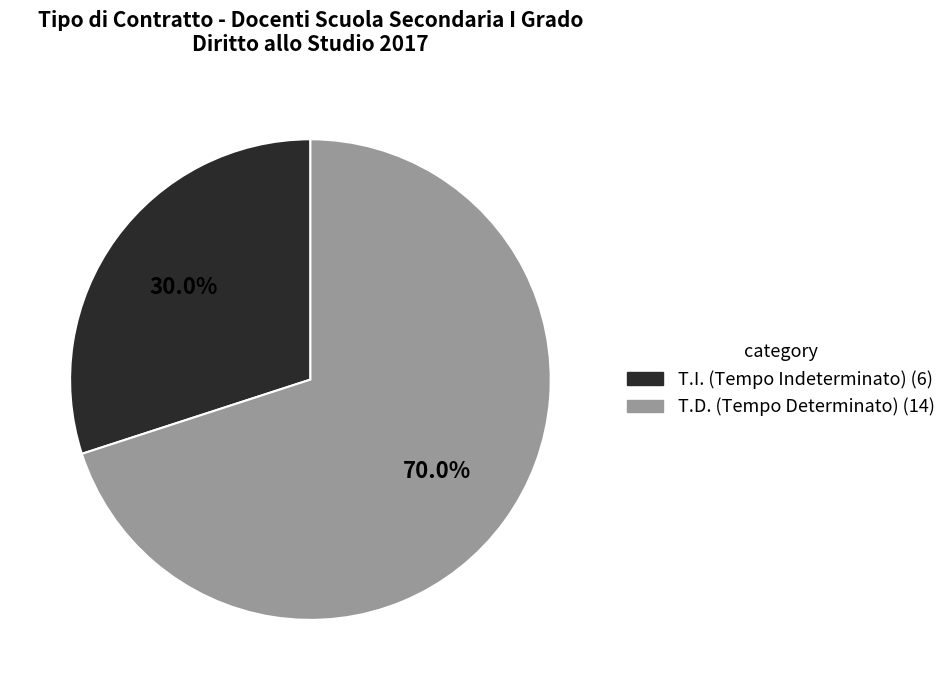

What percentage is the T.D. slice, to the nearest percent?

70%